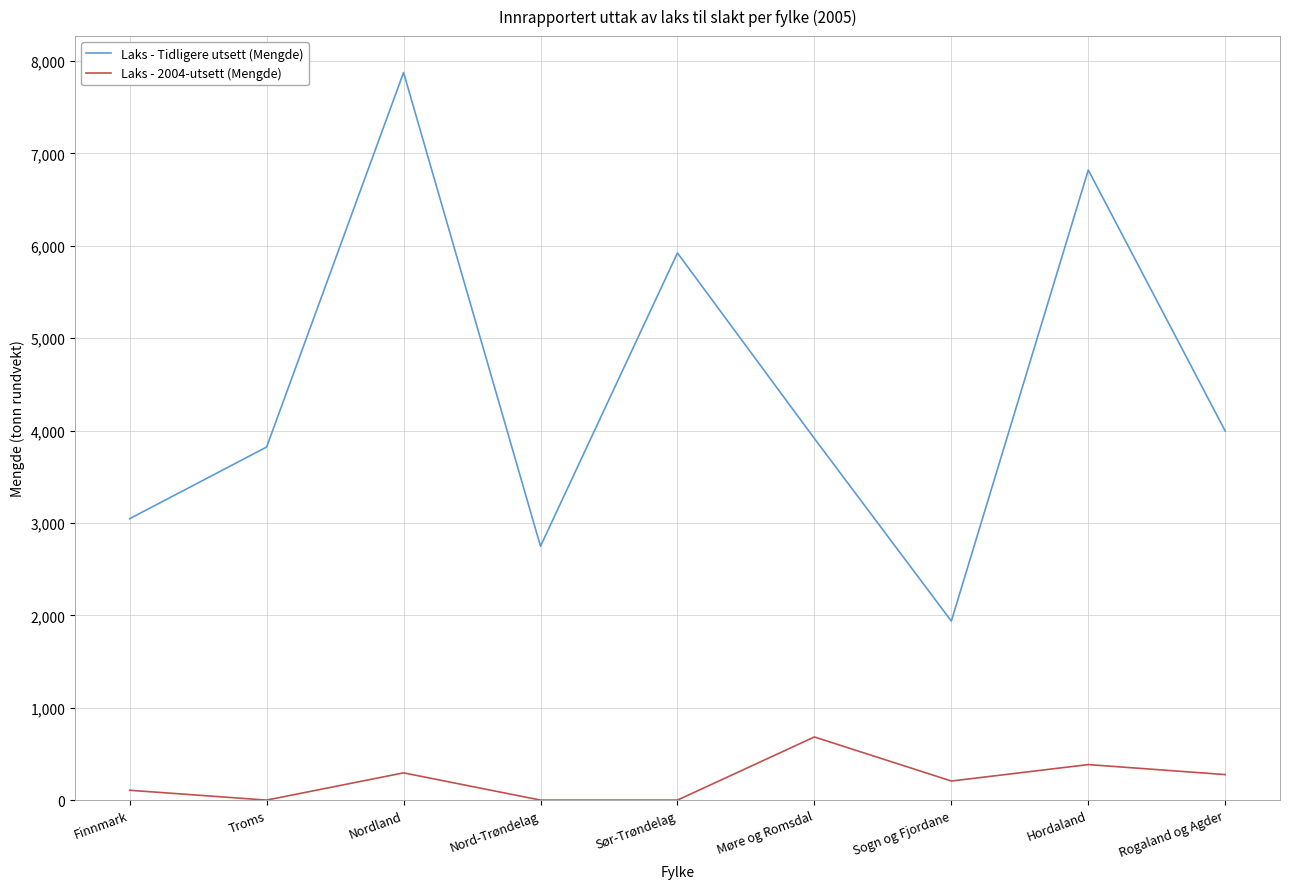

How many lines are shown in the chart?

2